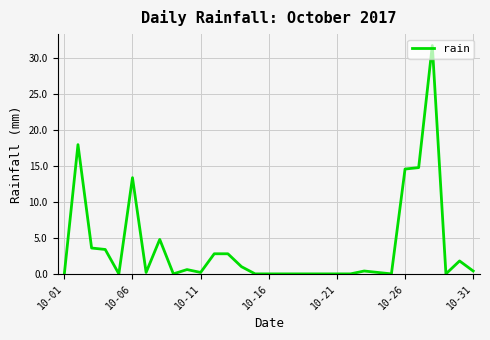

What is the maximum value shown in the chart?

31.8